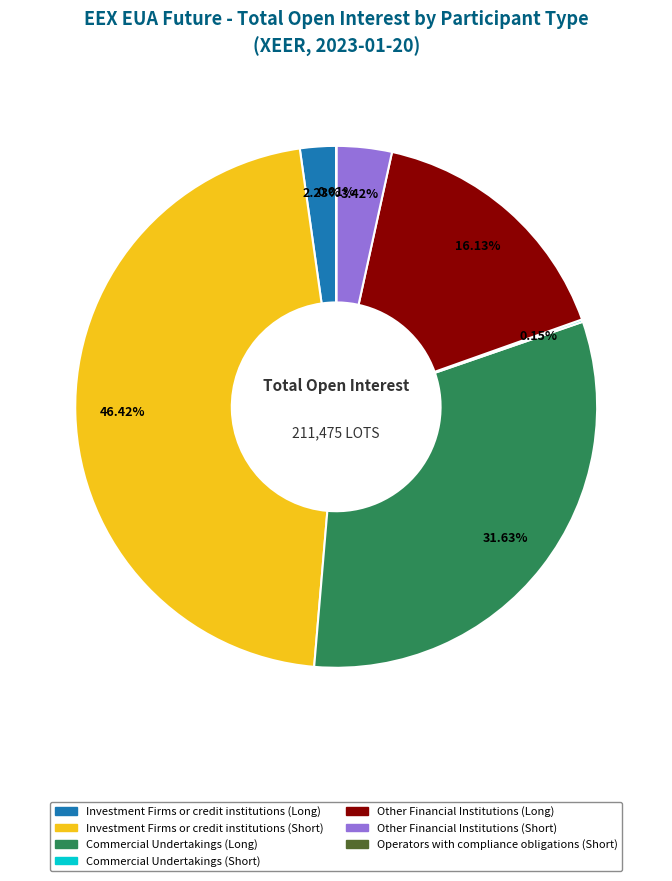

What is the ratio of the value at Other Financial Institutions (Short) to the value at Investment Firms or credit institutions (Long)?

1.5